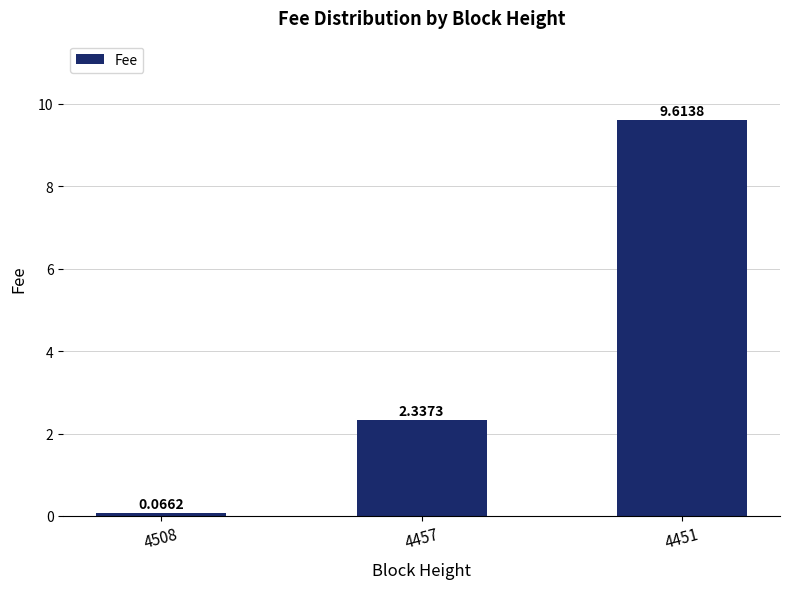

What is the difference between the maximum and second lowest values?

7.3